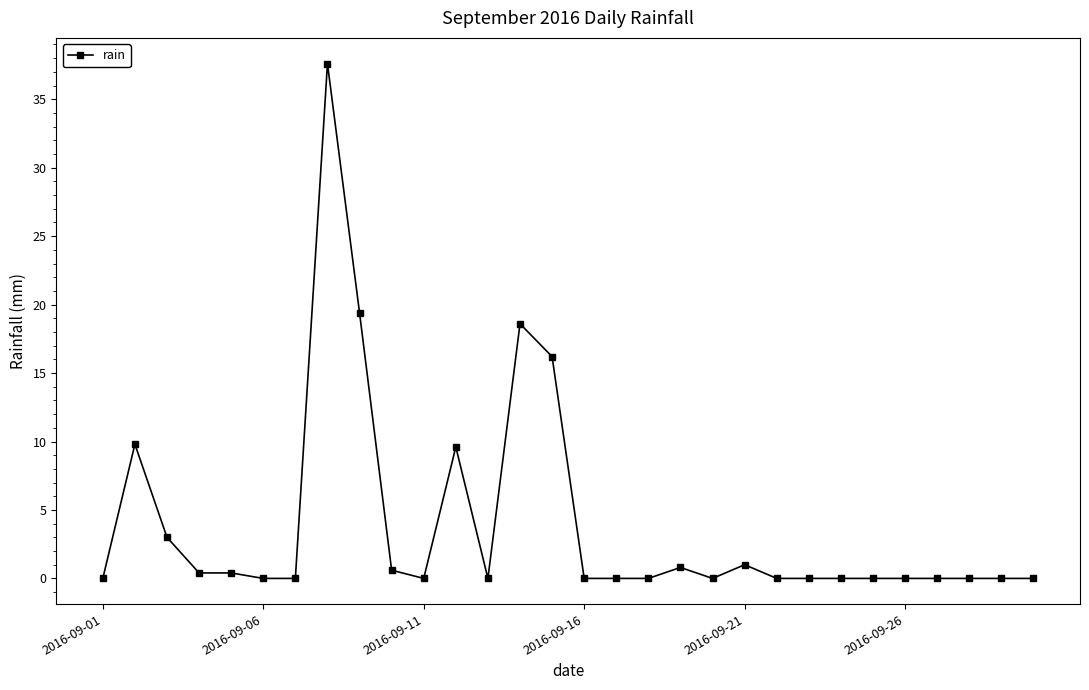

Count the number of categories in the chart.

30